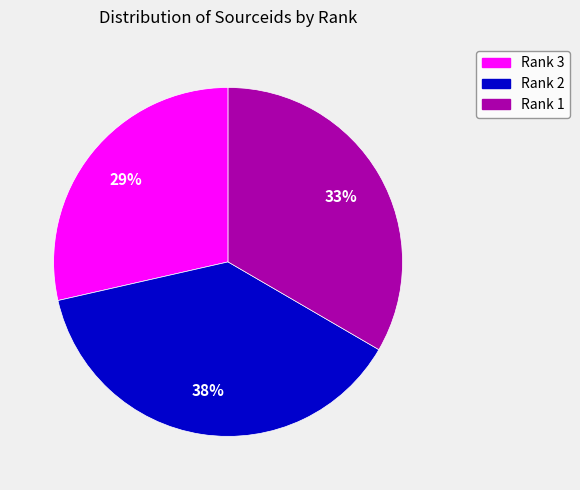

Is there any slice that represents more than half of the pie?

No